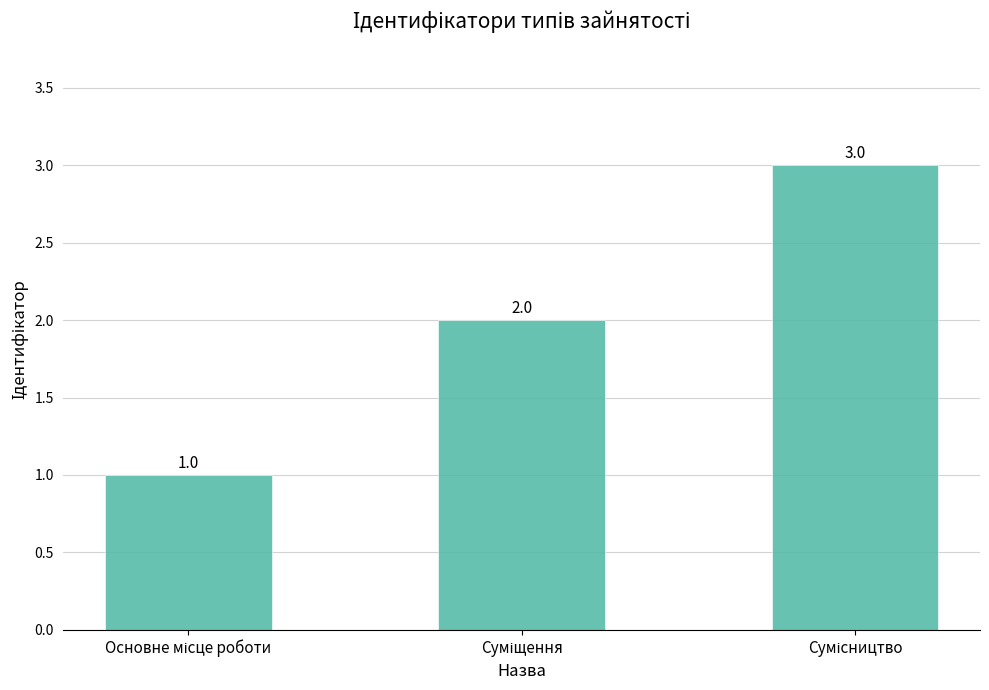

What is the minimum value shown in the chart?

1